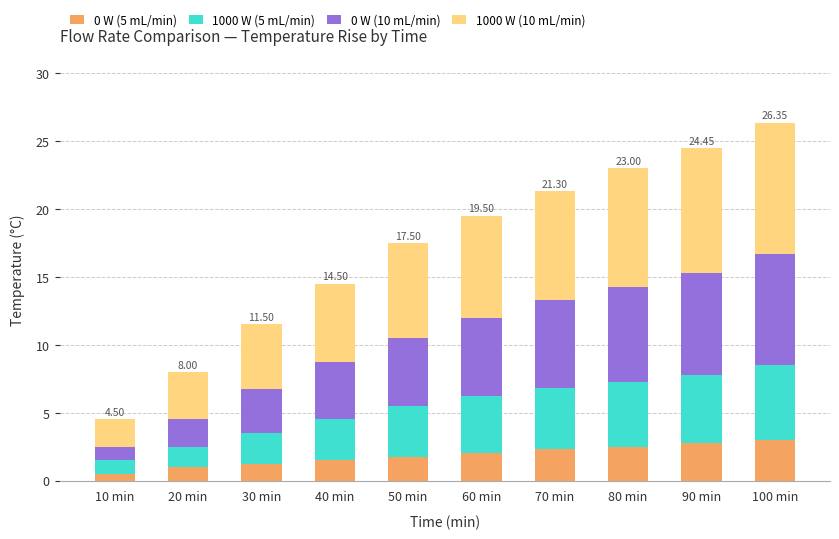

How many distinct data groups are displayed?

4